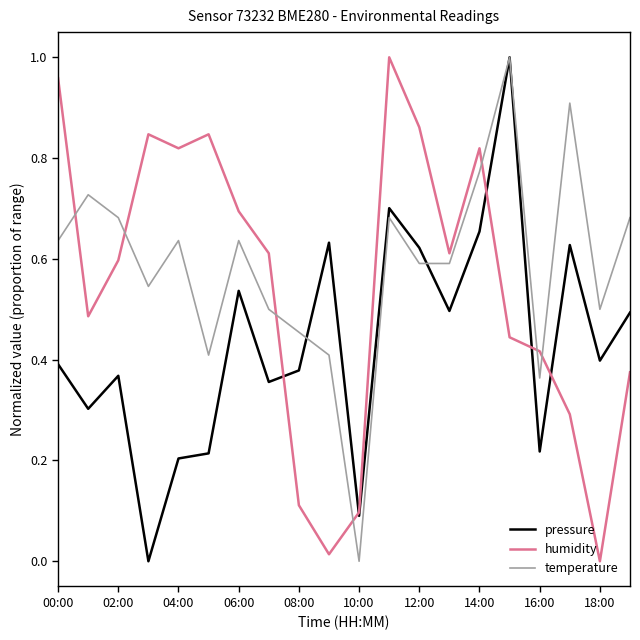

After their last crossing, which series has the higher values: temperature or humidity?

temperature